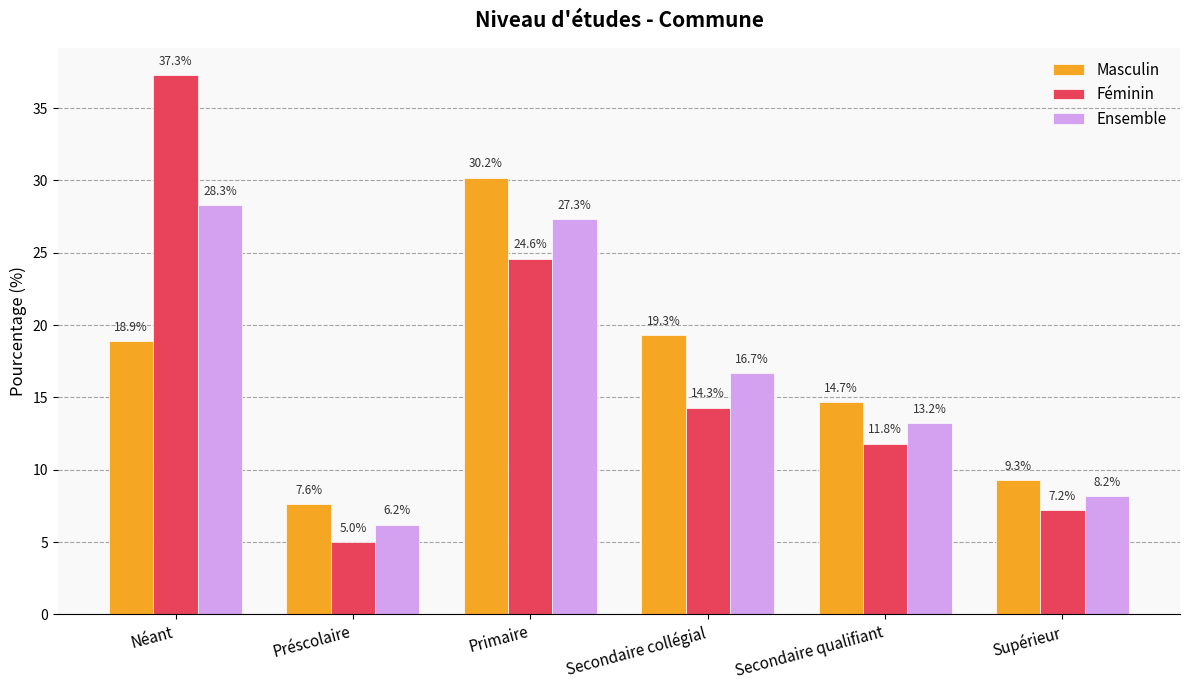

Which series has the largest range (max minus min)?

Féminin